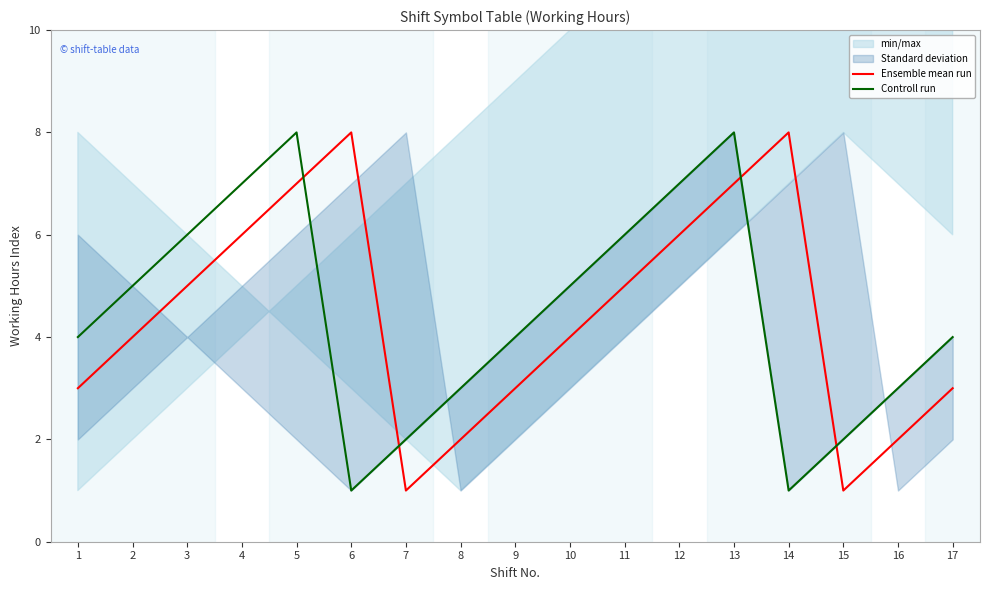

Reading left to right, extract all data points from this chart.

Ensemble mean run: 3	4	5	6	7	8	1	2	3	4	5	6	7	8	1	2	3
Controll run: 4	5	6	7	8	1	2	3	4	5	6	7	8	1	2	3	4